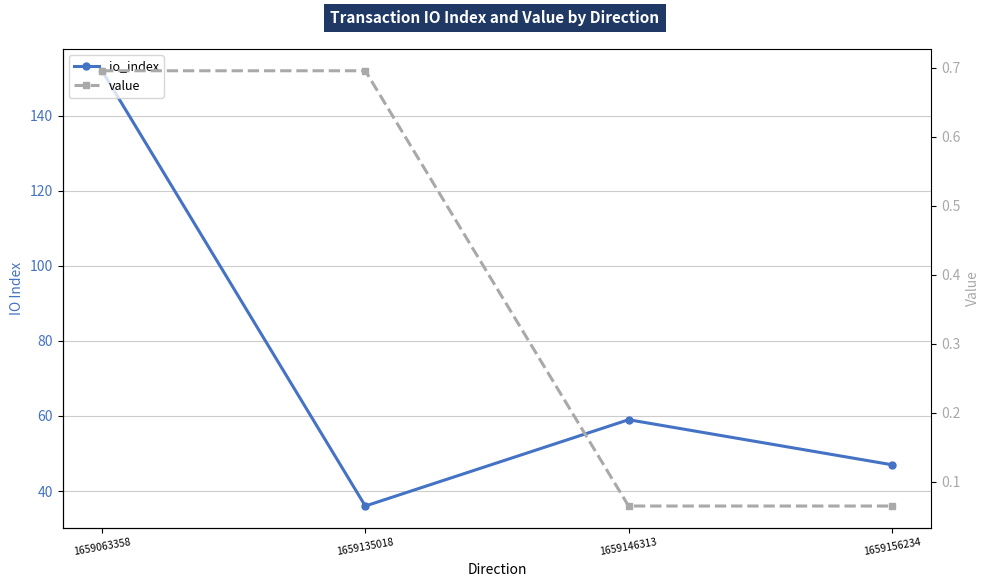

What is the smallest value displayed?

0.1